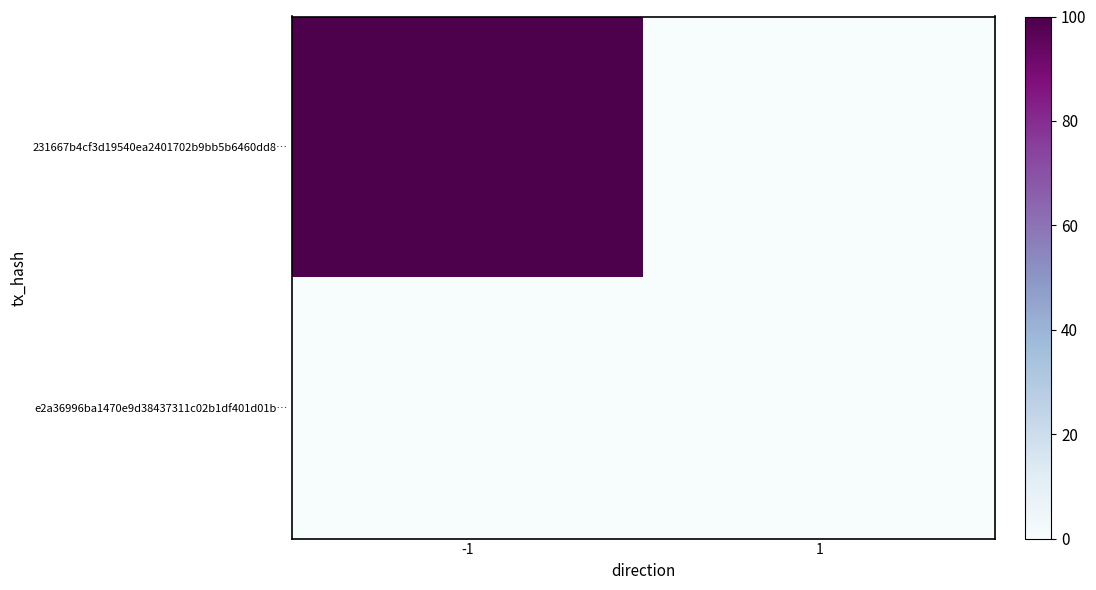

Rank the series by their average value, from highest to lowest.

231667b4cf3d19540ea2401702b9bb5b6460dd8…, e2a36996ba1470e9d38437311c02b1df401d01b…